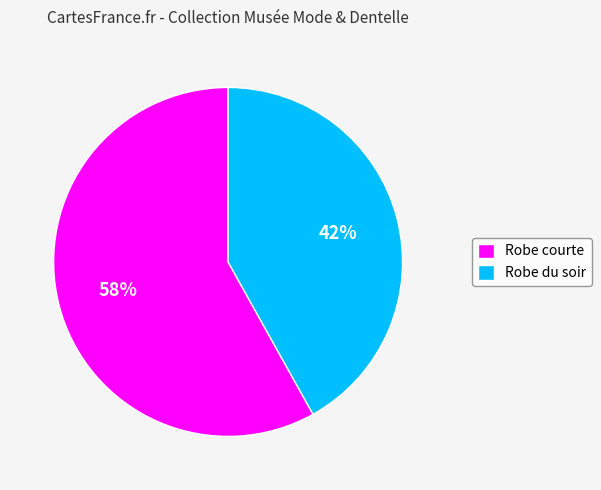

Which category has the biggest portion of the pie?

Robe courte